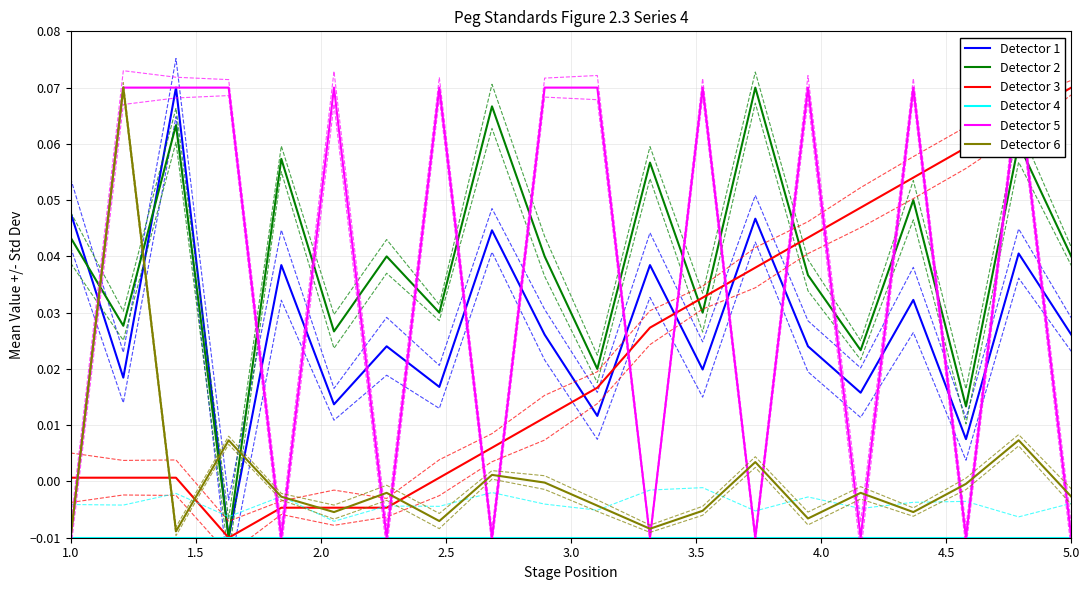

The value of Detector 6 at 3.5 is -0.0. True or false?

True